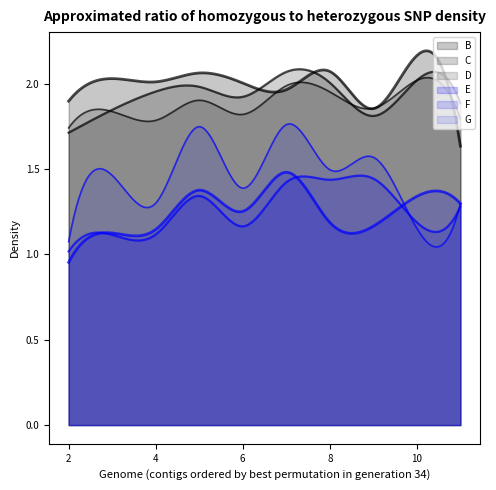

True or false: G has a value of 1.5 at 3.

True